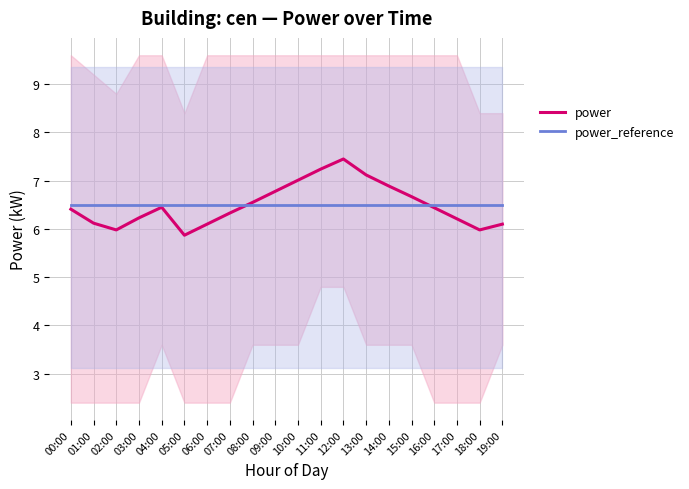

How many lines are shown in the chart?

2